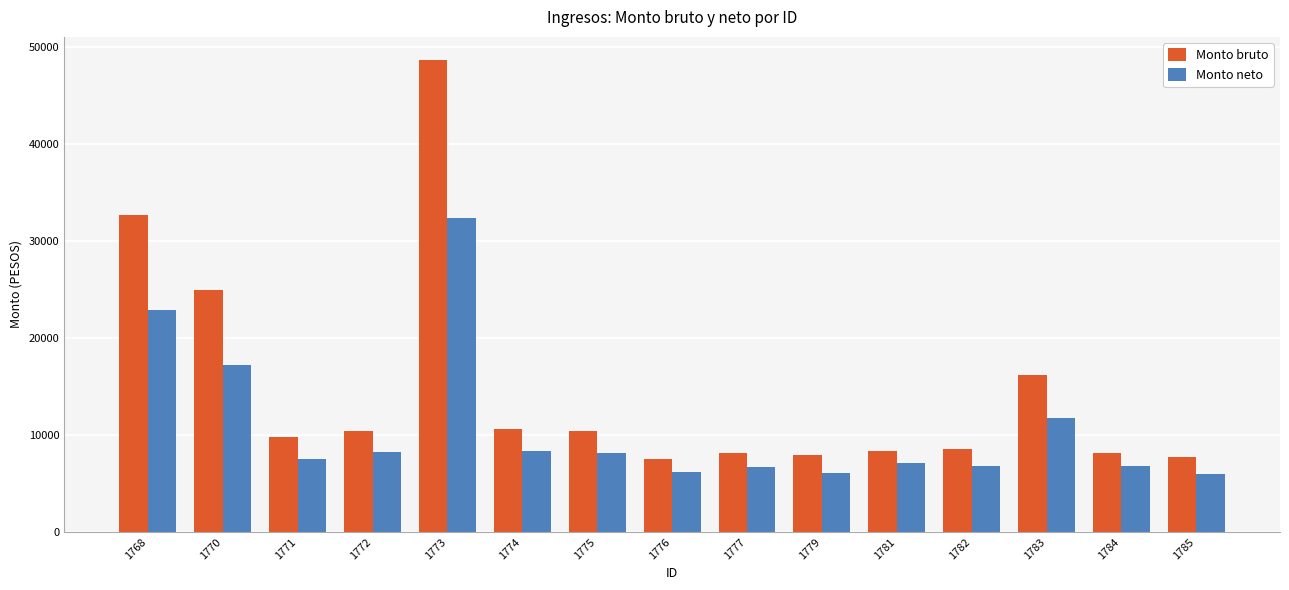

Which series has the largest total across all categories?

Monto bruto